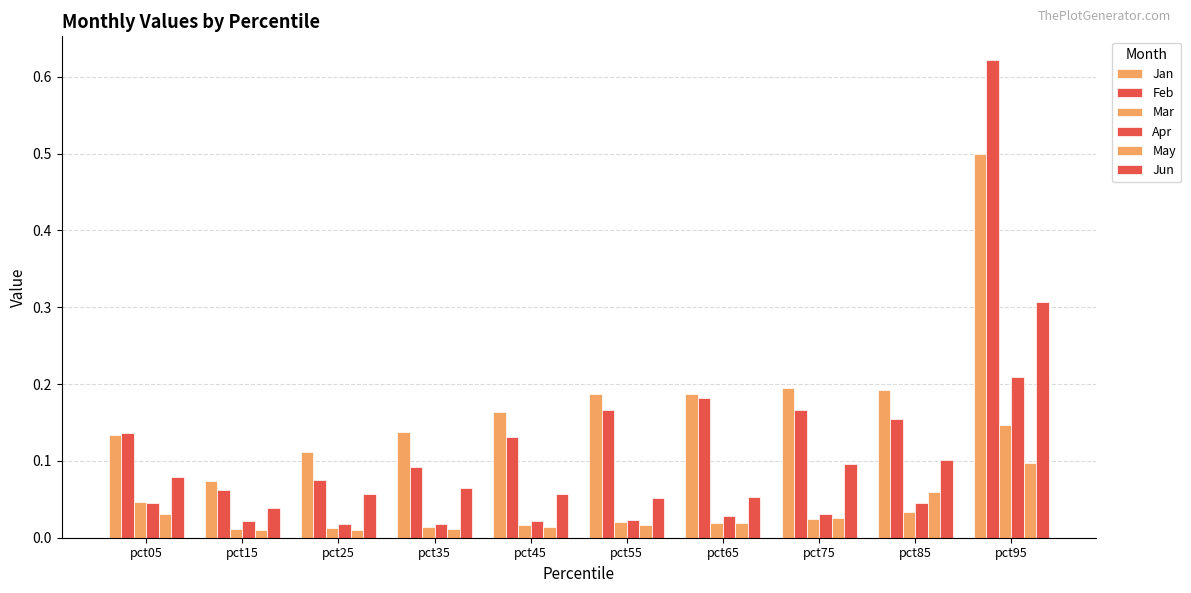

What is the spread (max minus min) of values at pct95?

0.5